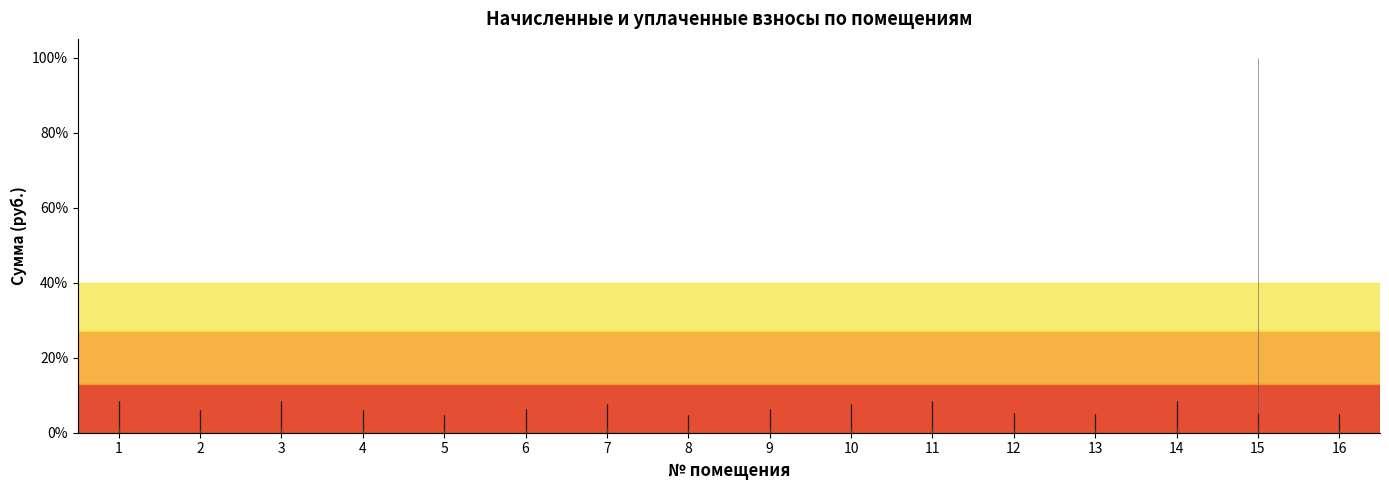

How many data points does each series have?

2